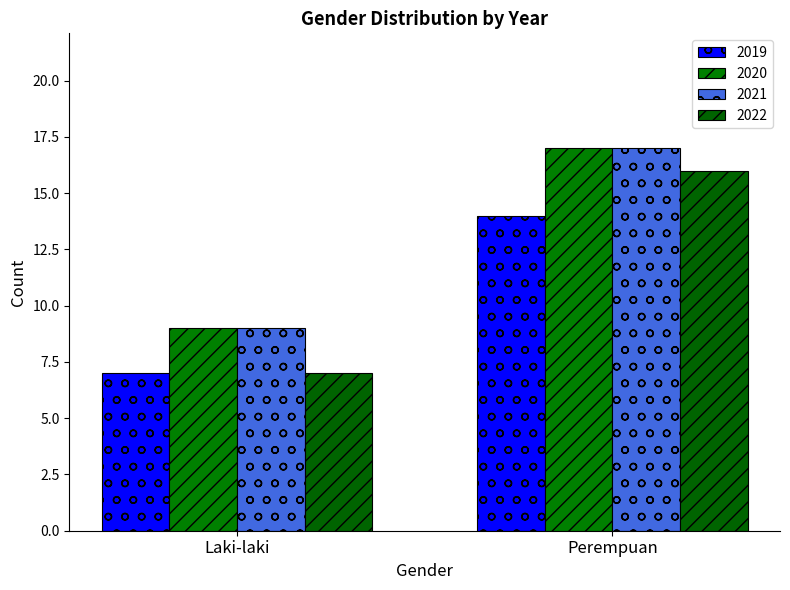

Which series changed the most between Laki-laki and Perempuan?

2022